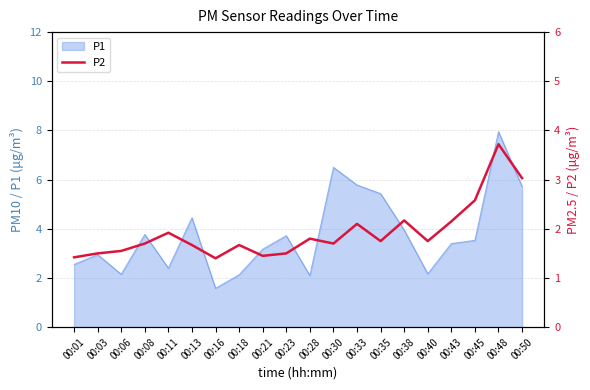

True or false: the data shows 3.4 at 00:43.

False